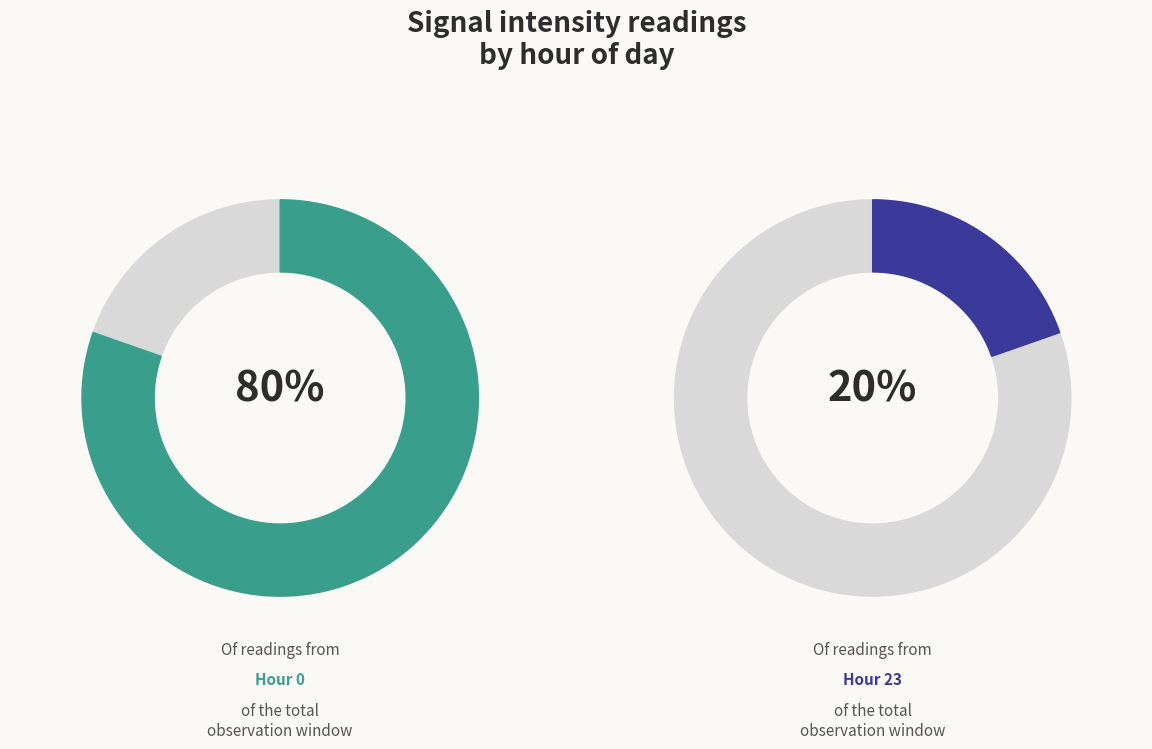

Rank the categories by value from highest to lowest.

hour_0, hour_23